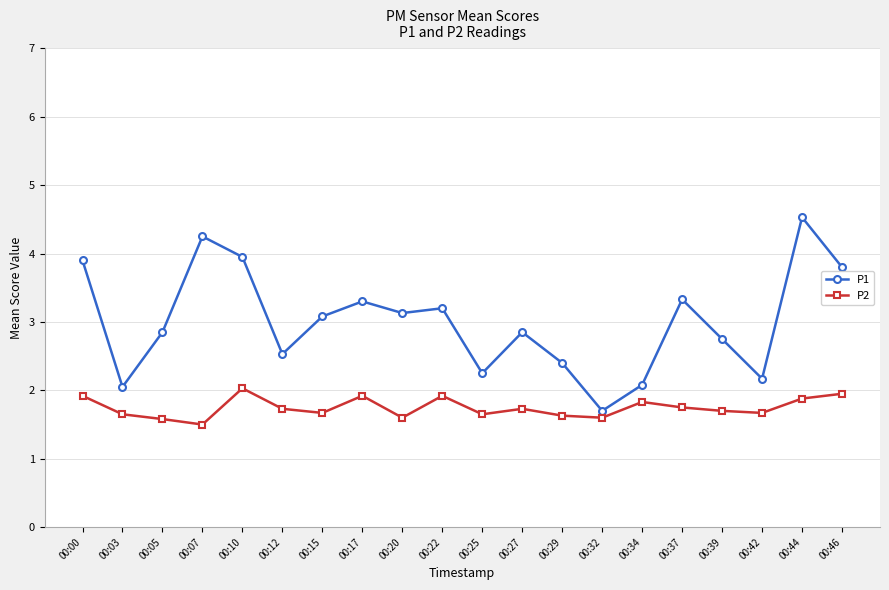

At which label does P1 first exceed 3?

00:00